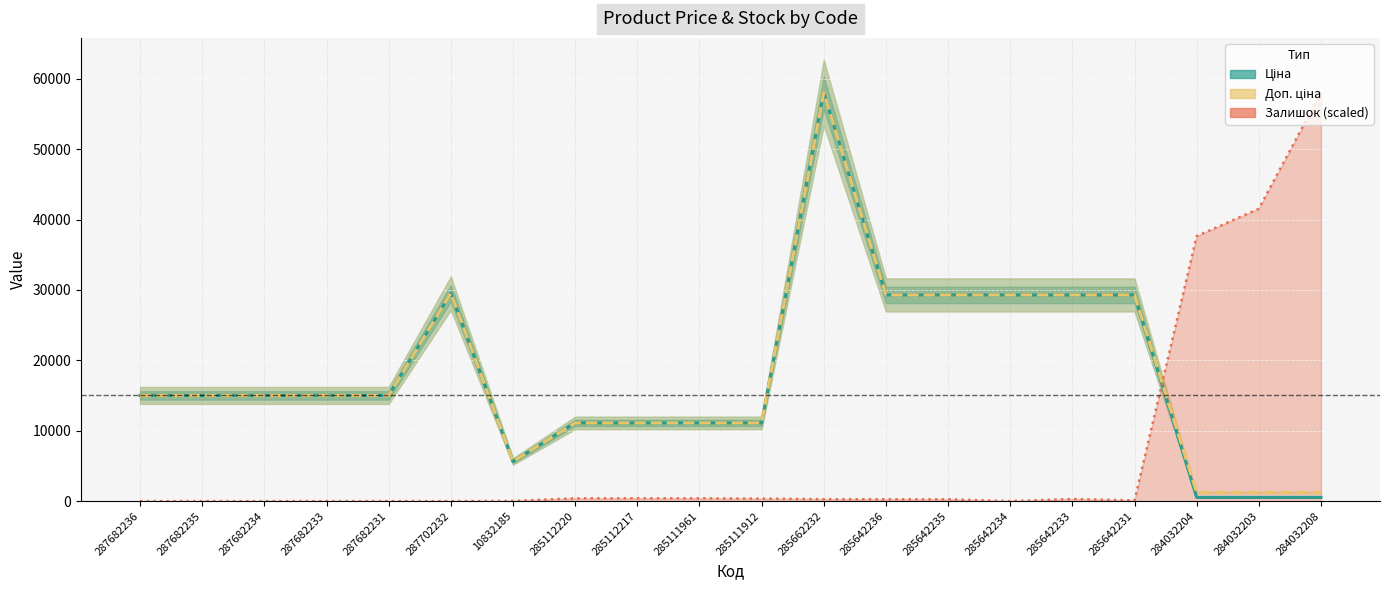

What are all the series names shown in the legend?

Ціна, Доп. ціна, Залишок (scaled)